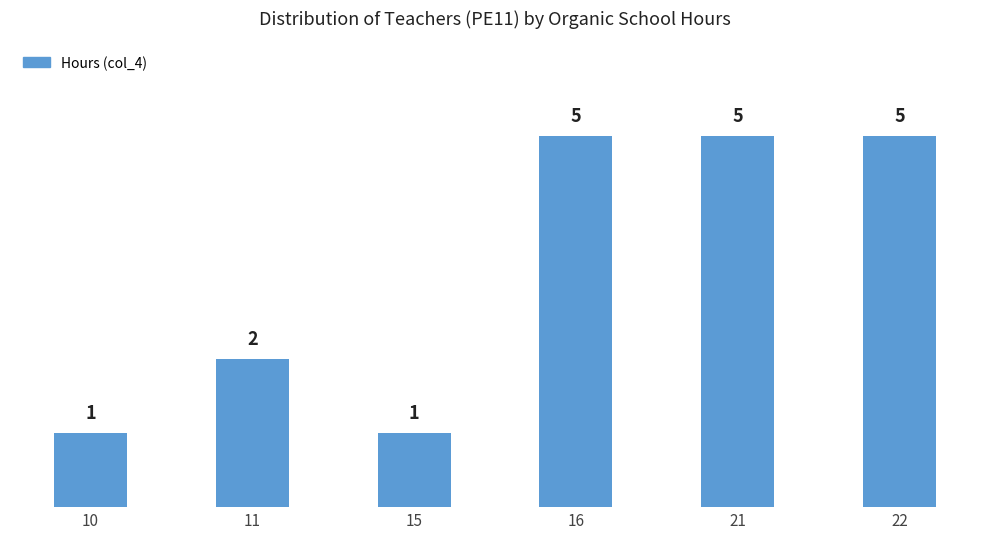

Reading left to right, what are all the values shown in this chart?

10=1	11=2	15=1	16=5	21=5	22=5